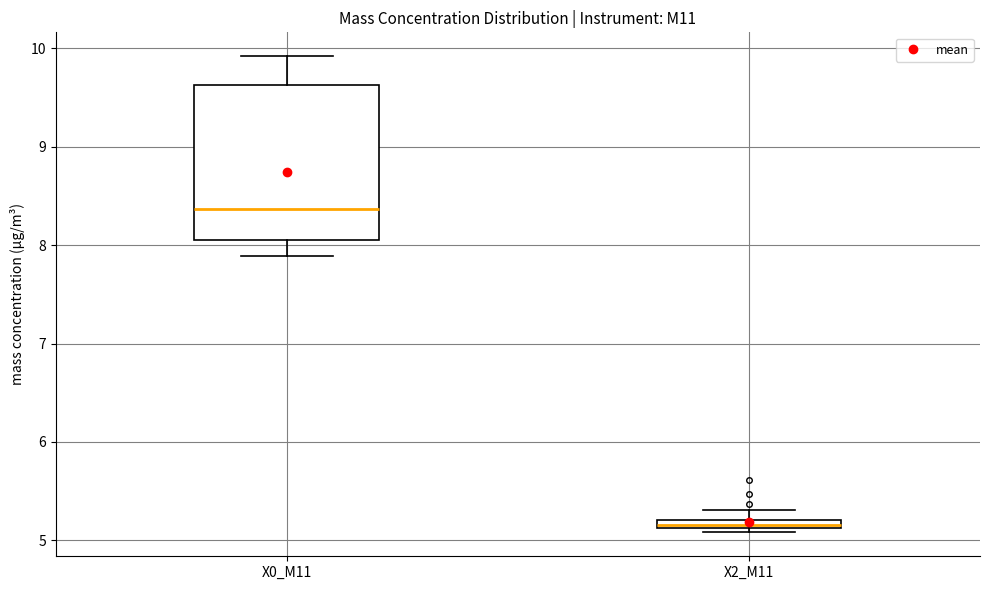

Comparing the boxes themselves (not the whiskers), which one is the tallest?

X0_M11